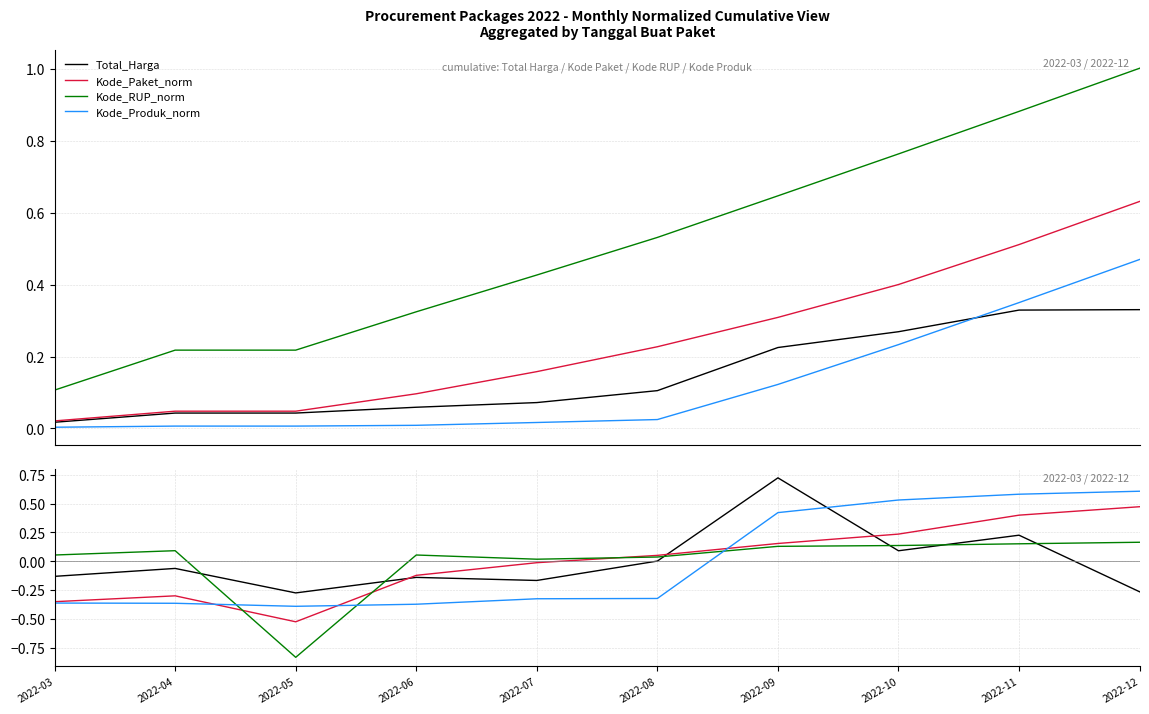

In Kode_RUP_norm, how many points are higher than both neighbors (excluding endpoints)?

2